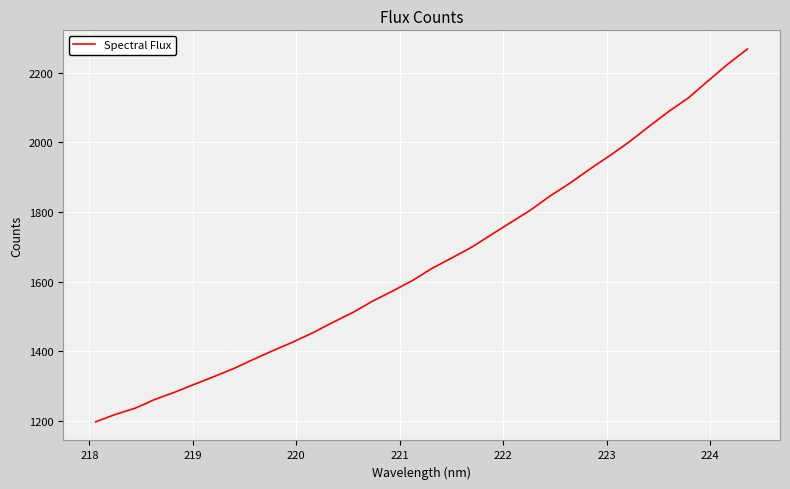

What is the minimum value shown in the chart?

1197.7